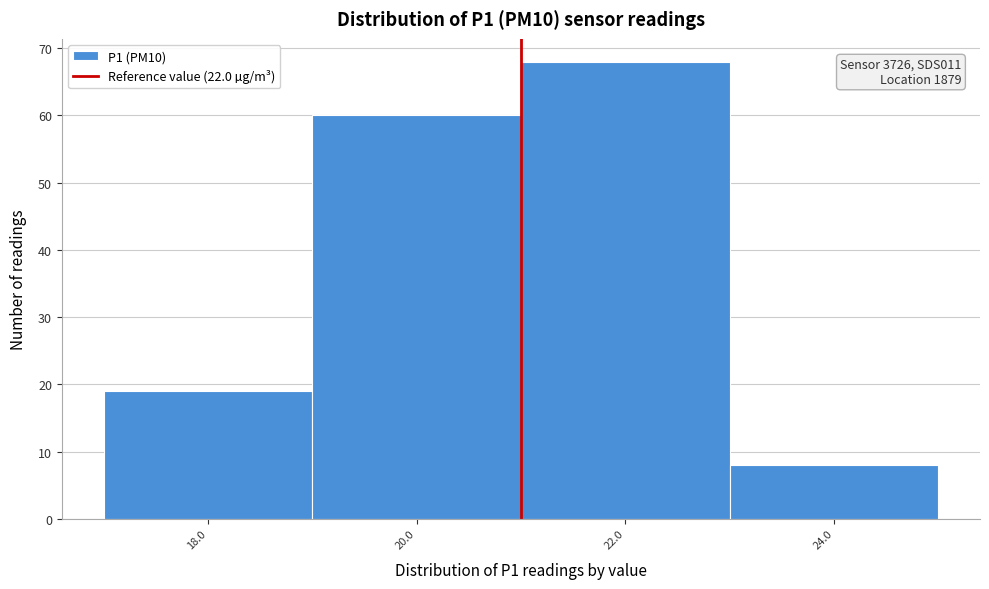

Reading right to left, what are all the values shown in this chart?

8	68	60	19